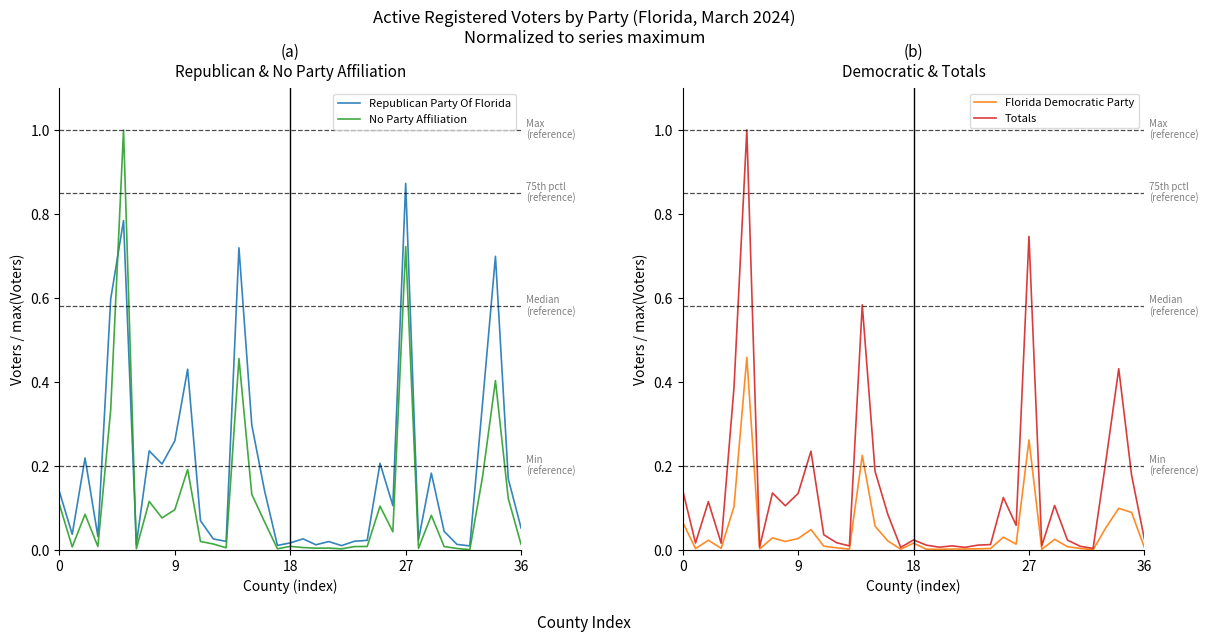

Which label corresponds to the largest value in the chart?

5